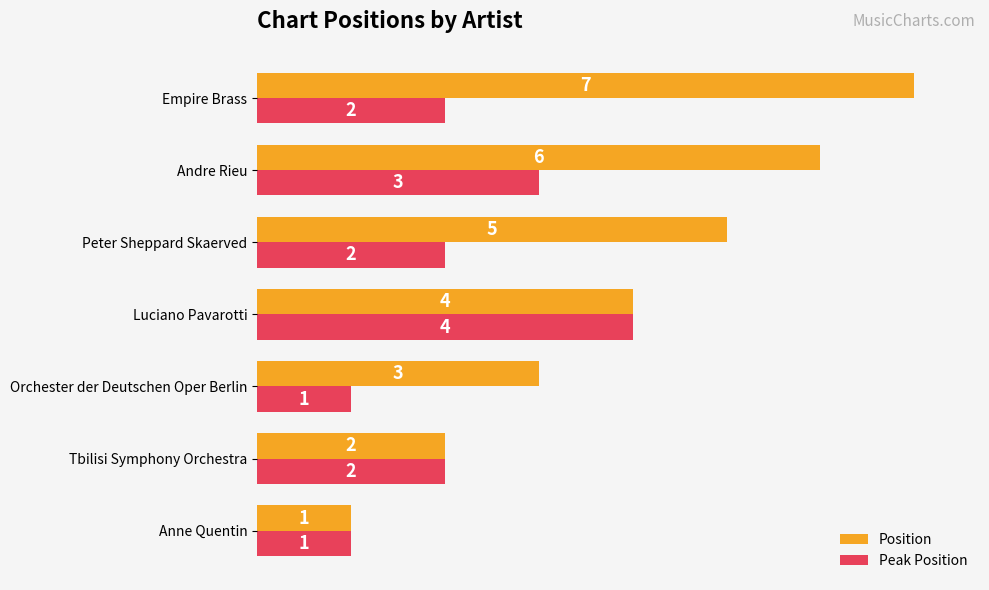

What are all the series names shown in the legend?

Position, Peak Position